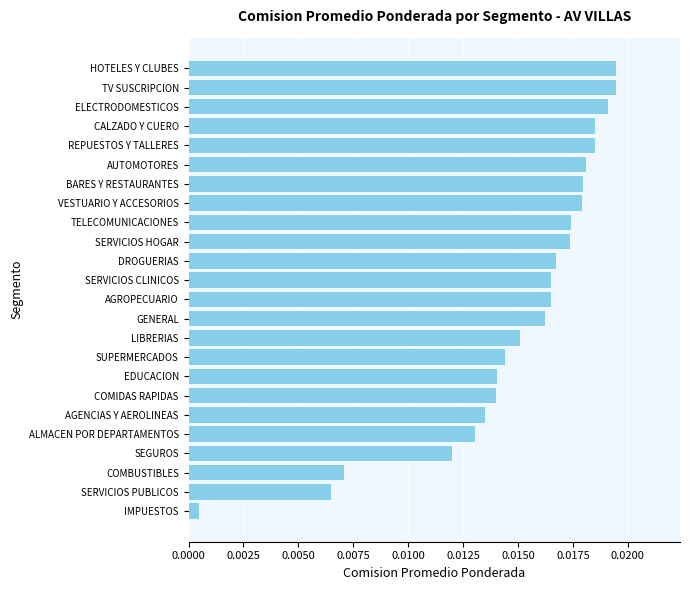

Between AGROPECUARIO and EDUCACION, which is larger?

AGROPECUARIO